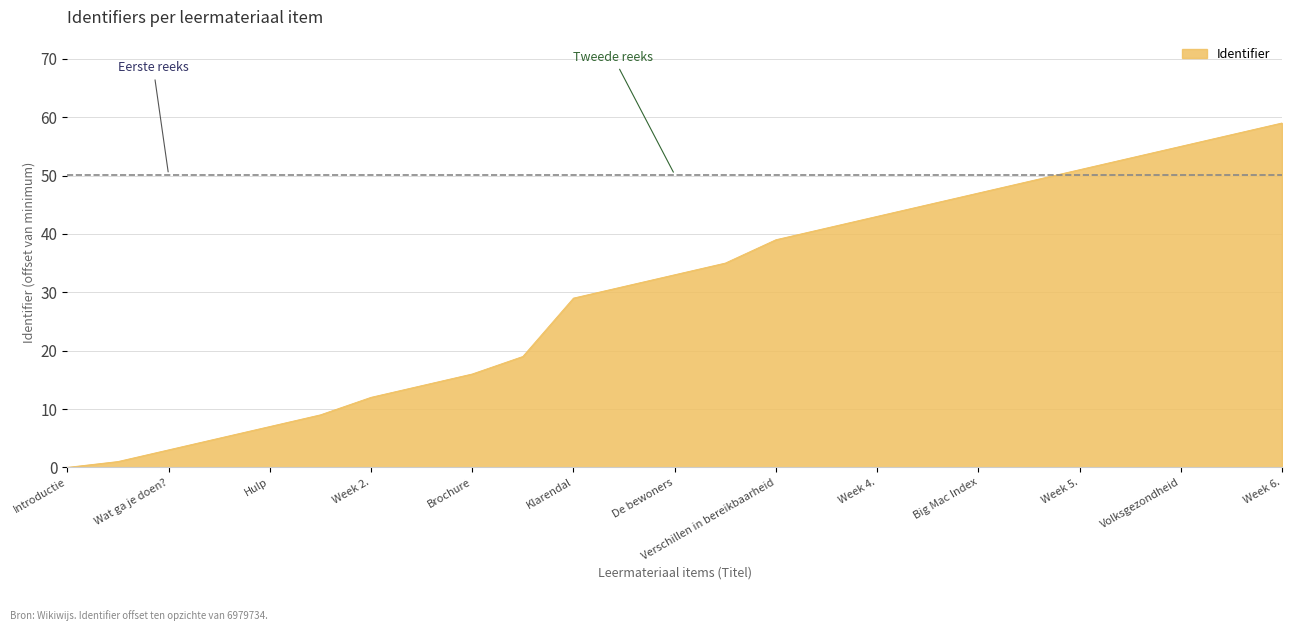

What is the greatest value displayed?

59